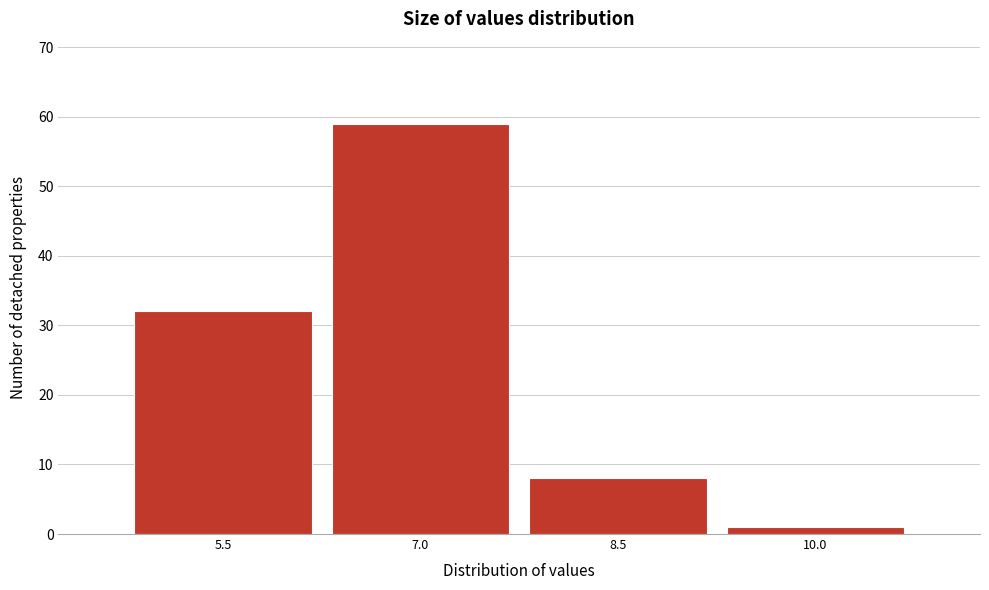

Reading right to left, extract all data points from this chart.

10.0=1	8.5=8	7.0=59	5.5=32